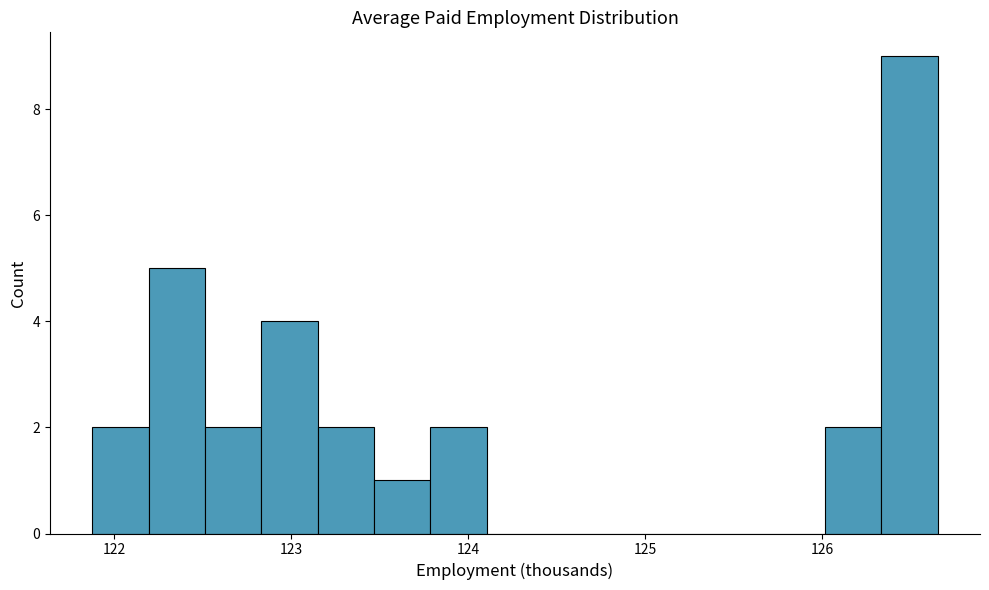

Read against the x-axis, roughly where is the centre of the tallest bar?

126.5